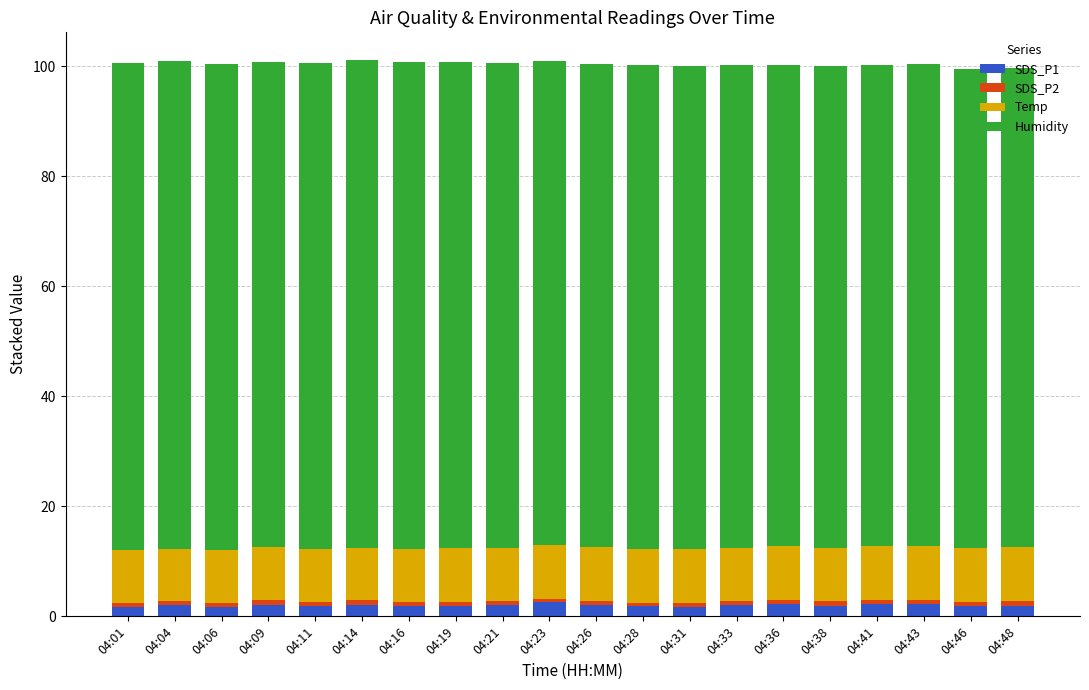

Does the chart contain stacked bars?

Yes